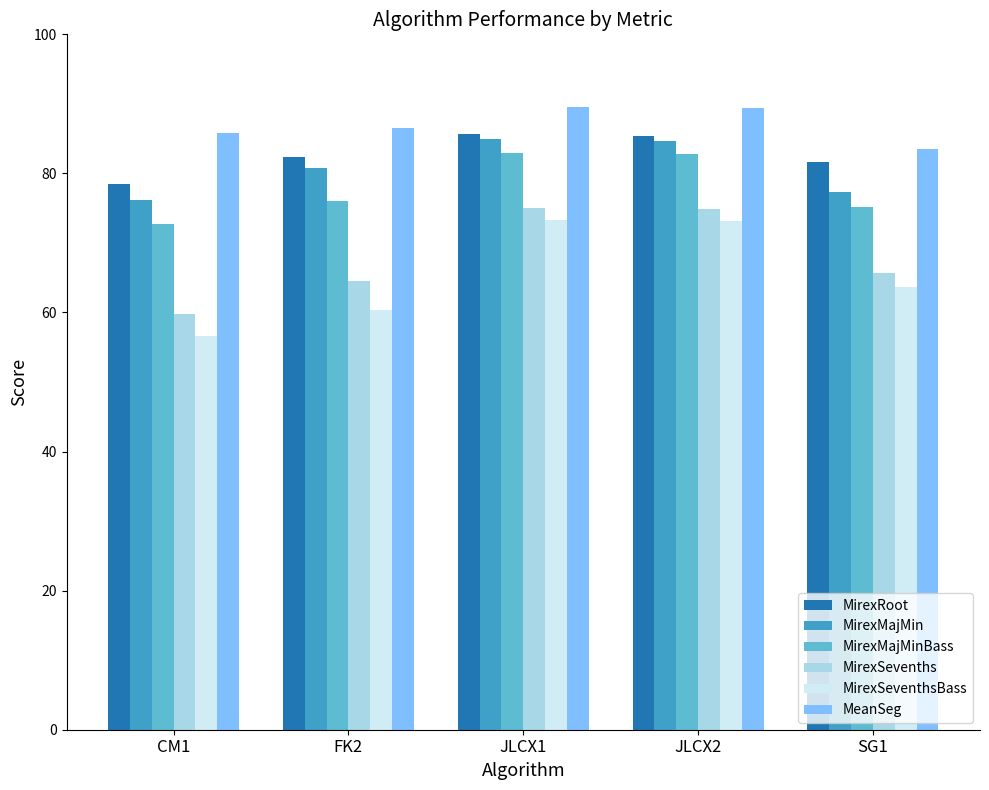

Is the value of MirexSevenths at CM1 greater than the value of MirexSeventhsBass at SG1?

No